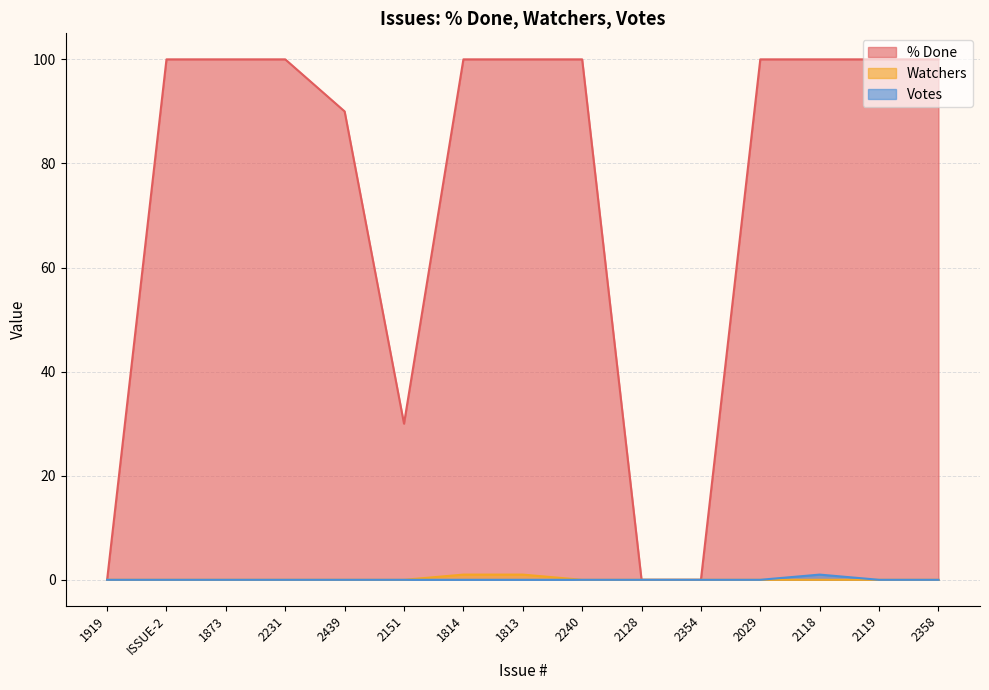

At 1814, list the series in order from smallest to largest.

Votes, Watchers, % Done